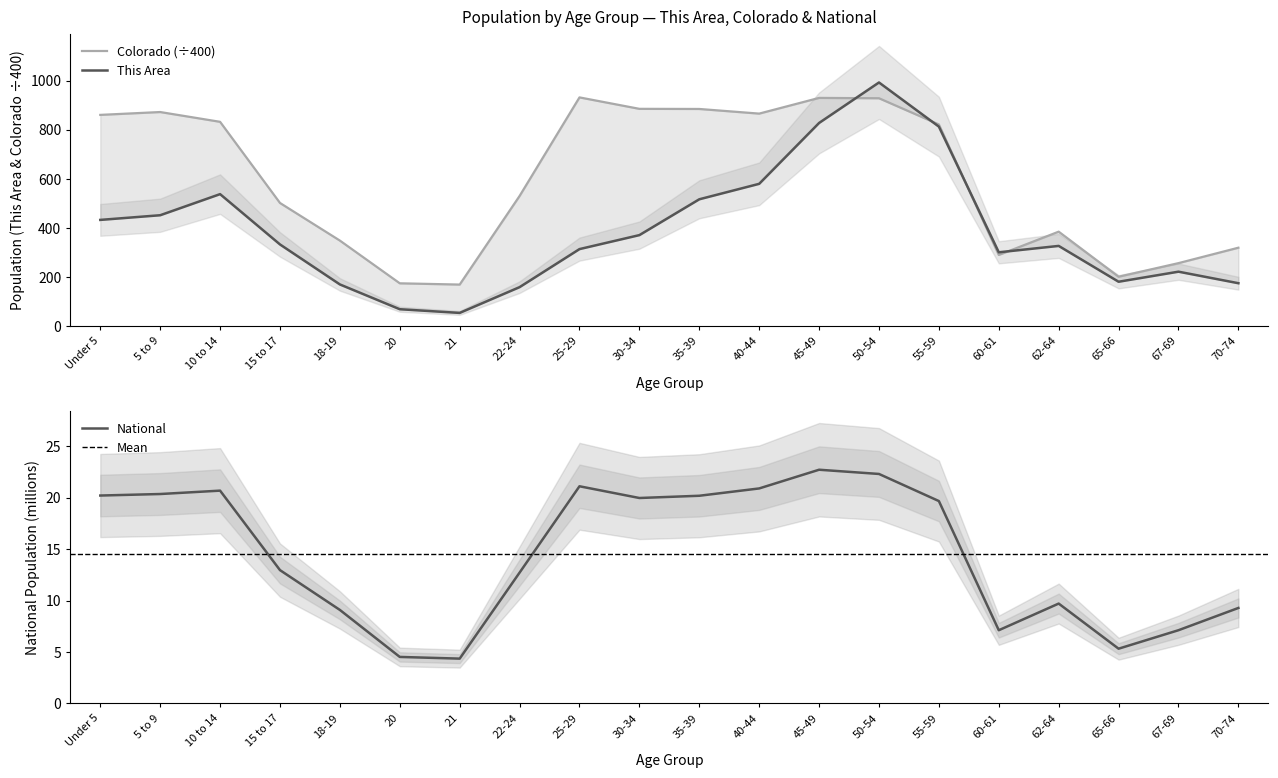

How many values in the This Area series are below 332?

10